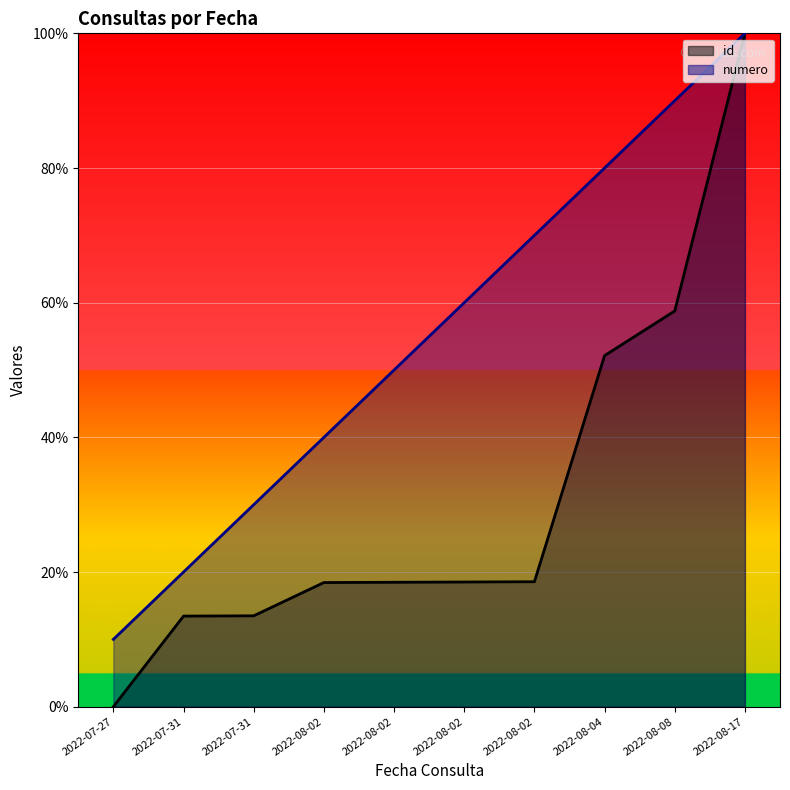

At how many categories does at least one series exceed 37?

7